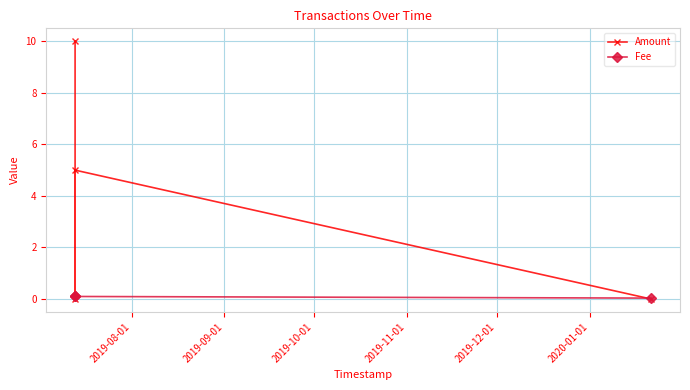

How many interior local peaks does the Amount series have?

1